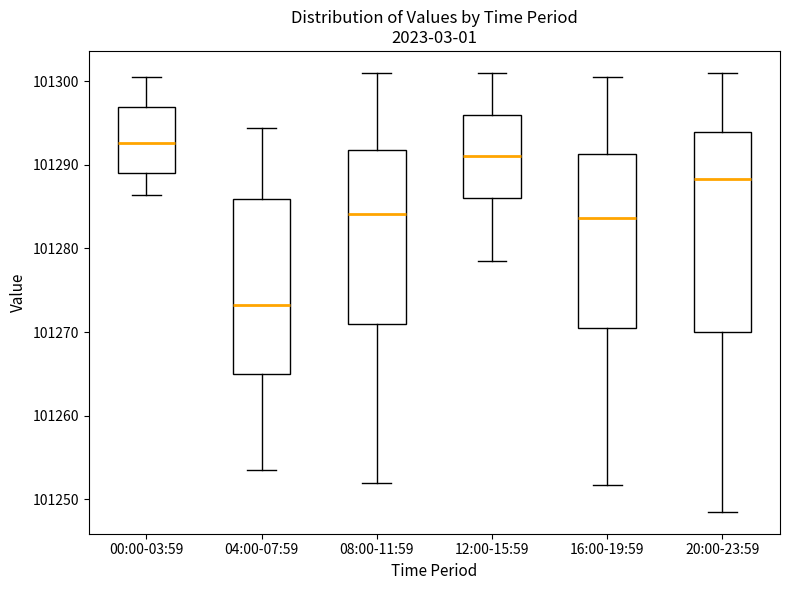

Which box has the lowest median line?

04:00-07:59